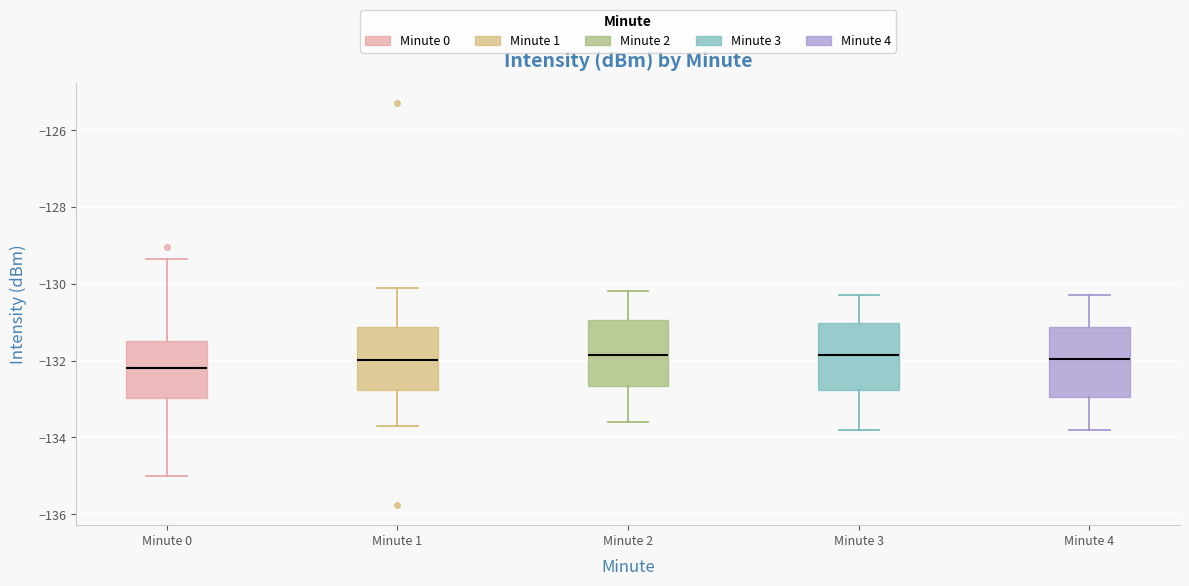

Where is the upper edge of the box for Minute 1 on the y-axis? The values are not printed on the chart, so give them approximately, as read against the axis.

-131.2